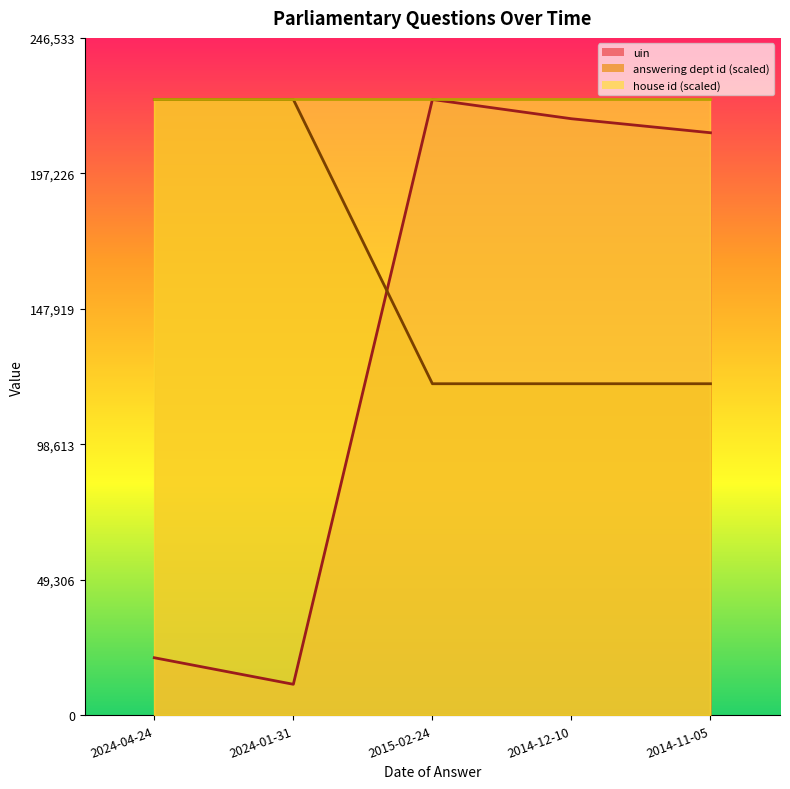

How many intersections are there between answering dept id and uin?

1